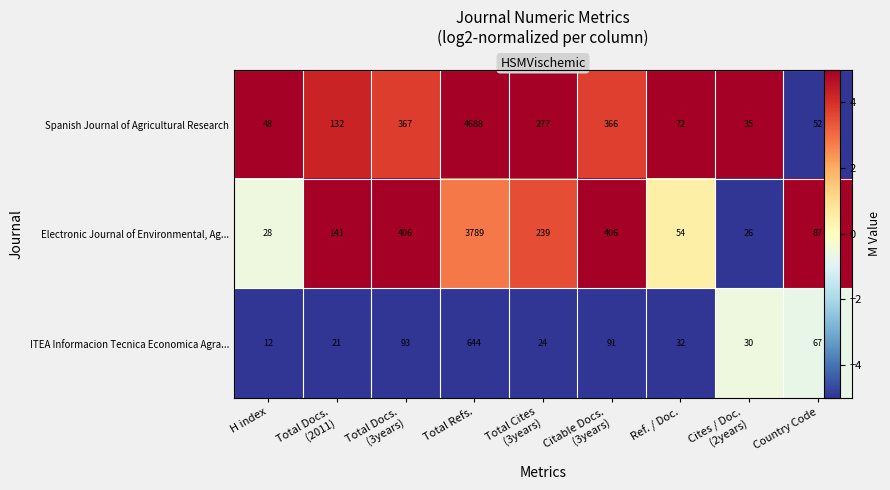

List the series in order of their overall mean, lowest first.

ITEA Informacion Tecnica Economica Agra..., Electronic Journal of Environmental, Ag..., Spanish Journal of Agricultural Research